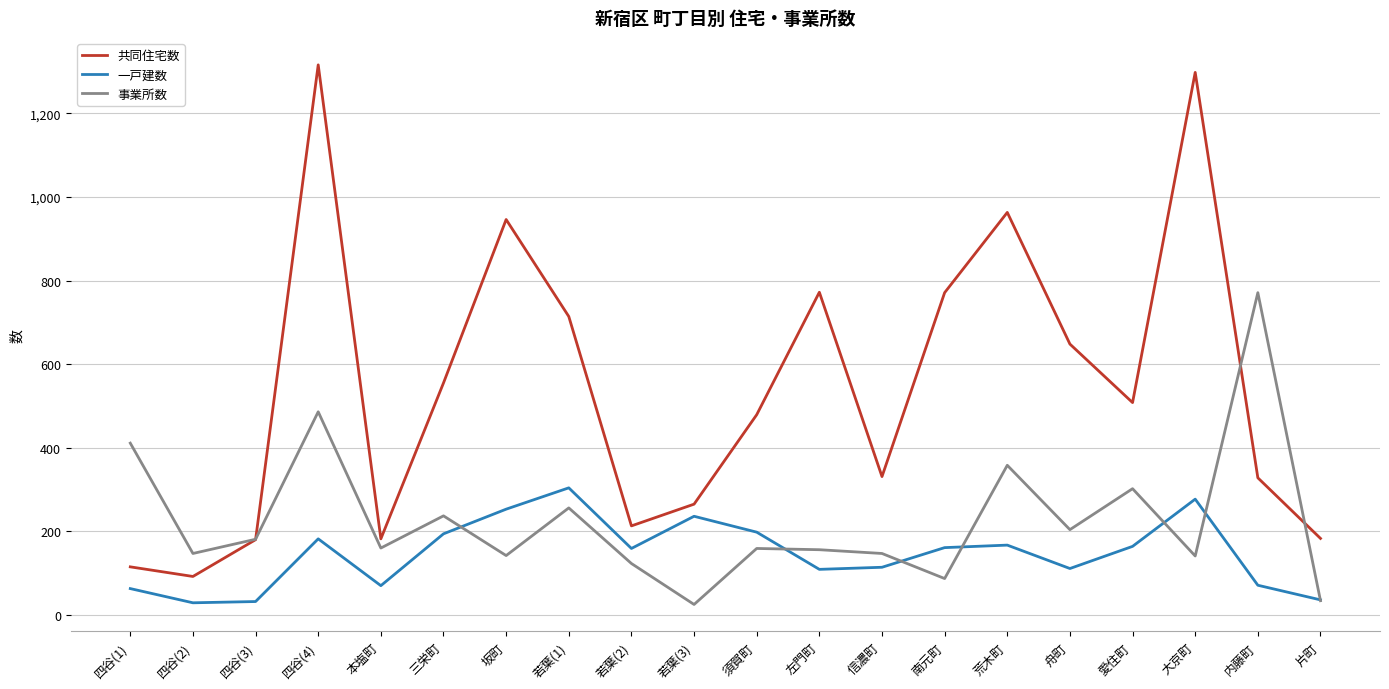

At which label does 一戸建数 reach its peak?

若葉(1)